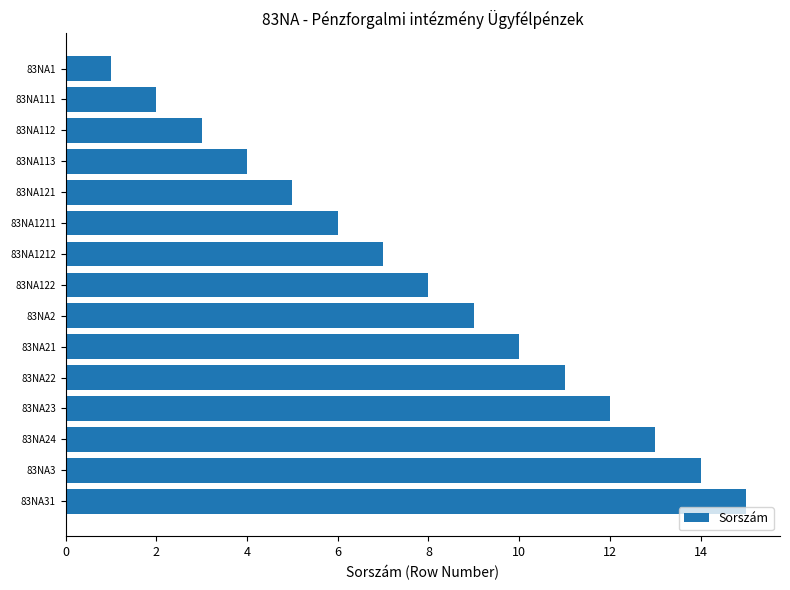

Which category has the highest value across all series?

83NA31